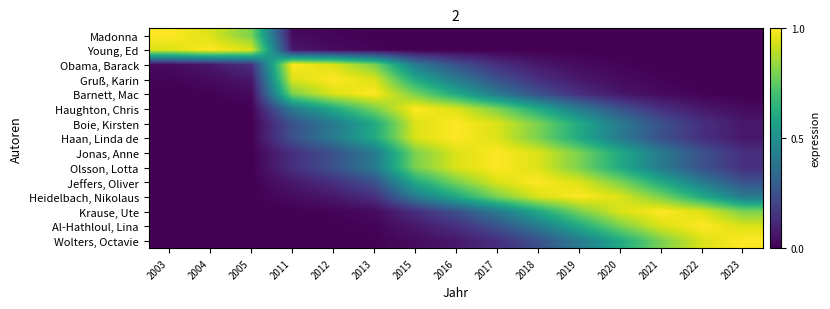

Reading left to right, transcribe all the data shown in this chart.

Madonna: 2003=1.0	2004=0.9	2005=0.8	2011=0.0	2012=0.0	2013=0.0	2015=0.0	2016=0.0	2017=0.0	2018=0.0	2019=0.0	2020=0.0	2021=0.0	2022=0.0	2023=0.0
Young, Ed: 2003=0.9	2004=1.0	2005=0.9	2011=0.1	2012=0.0	2013=0.0	2015=0.0	2016=0.0	2017=0.0	2018=0.0	2019=0.0	2020=0.0	2021=0.0	2022=0.0	2023=0.0
Obama, Barack: 2003=0.0	2004=0.1	2005=0.1	2011=1.0	2012=0.9	2013=0.8	2015=0.4	2016=0.2	2017=0.1	2018=0.1	2019=0.0	2020=0.0	2021=0.0	2022=0.0	2023=0.0
Gruß, Karin: 2003=0.0	2004=0.0	2005=0.1	2011=0.9	2012=1.0	2013=0.9	2015=0.6	2016=0.4	2017=0.2	2018=0.1	2019=0.1	2020=0.0	2021=0.0	2022=0.0	2023=0.0
Barnett, Mac: 2003=0.0	2004=0.0	2005=0.0	2011=0.8	2012=0.9	2013=1.0	2015=0.8	2016=0.6	2017=0.4	2018=0.2	2019=0.1	2020=0.1	2021=0.0	2022=0.0	2023=0.0
Haughton, Chris: 2003=0.0	2004=0.0	2005=0.0	2011=0.4	2012=0.6	2013=0.8	2015=1.0	2016=0.9	2017=0.8	2018=0.6	2019=0.4	2020=0.2	2021=0.1	2022=0.1	2023=0.0
Boie, Kirsten: 2003=0.0	2004=0.0	2005=0.0	2011=0.2	2012=0.4	2013=0.6	2015=0.9	2016=1.0	2017=0.9	2018=0.8	2019=0.6	2020=0.4	2021=0.2	2022=0.1	2023=0.1
Haan, Linda de: 2003=0.0	2004=0.0	2005=0.0	2011=0.2	2012=0.4	2013=0.6	2015=0.9	2016=1.0	2017=0.9	2018=0.8	2019=0.6	2020=0.4	2021=0.2	2022=0.1	2023=0.1
Jonas, Anne: 2003=0.0	2004=0.0	2005=0.0	2011=0.1	2012=0.2	2013=0.4	2015=0.8	2016=0.9	2017=1.0	2018=0.9	2019=0.8	2020=0.6	2021=0.4	2022=0.2	2023=0.1
Olsson, Lotta: 2003=0.0	2004=0.0	2005=0.0	2011=0.1	2012=0.2	2013=0.4	2015=0.8	2016=0.9	2017=1.0	2018=0.9	2019=0.8	2020=0.6	2021=0.4	2022=0.2	2023=0.1
Jeffers, Oliver: 2003=0.0	2004=0.0	2005=0.0	2011=0.1	2012=0.1	2013=0.2	2015=0.6	2016=0.8	2017=0.9	2018=1.0	2019=0.9	2020=0.8	2021=0.6	2022=0.4	2023=0.2
Heidelbach, Nikolaus: 2003=0.0	2004=0.0	2005=0.0	2011=0.0	2012=0.1	2013=0.1	2015=0.4	2016=0.6	2017=0.8	2018=0.9	2019=1.0	2020=0.9	2021=0.8	2022=0.6	2023=0.4
Krause, Ute: 2003=0.0	2004=0.0	2005=0.0	2011=0.0	2012=0.0	2013=0.0	2015=0.1	2016=0.2	2017=0.4	2018=0.6	2019=0.8	2020=0.9	2021=1.0	2022=0.9	2023=0.8
Al-Hathloul, Lina: 2003=0.0	2004=0.0	2005=0.0	2011=0.0	2012=0.0	2013=0.0	2015=0.1	2016=0.1	2017=0.2	2018=0.4	2019=0.6	2020=0.8	2021=0.9	2022=1.0	2023=0.9
Wolters, Octavie: 2003=0.0	2004=0.0	2005=0.0	2011=0.0	2012=0.0	2013=0.0	2015=0.0	2016=0.1	2017=0.1	2018=0.2	2019=0.4	2020=0.6	2021=0.8	2022=0.9	2023=1.0